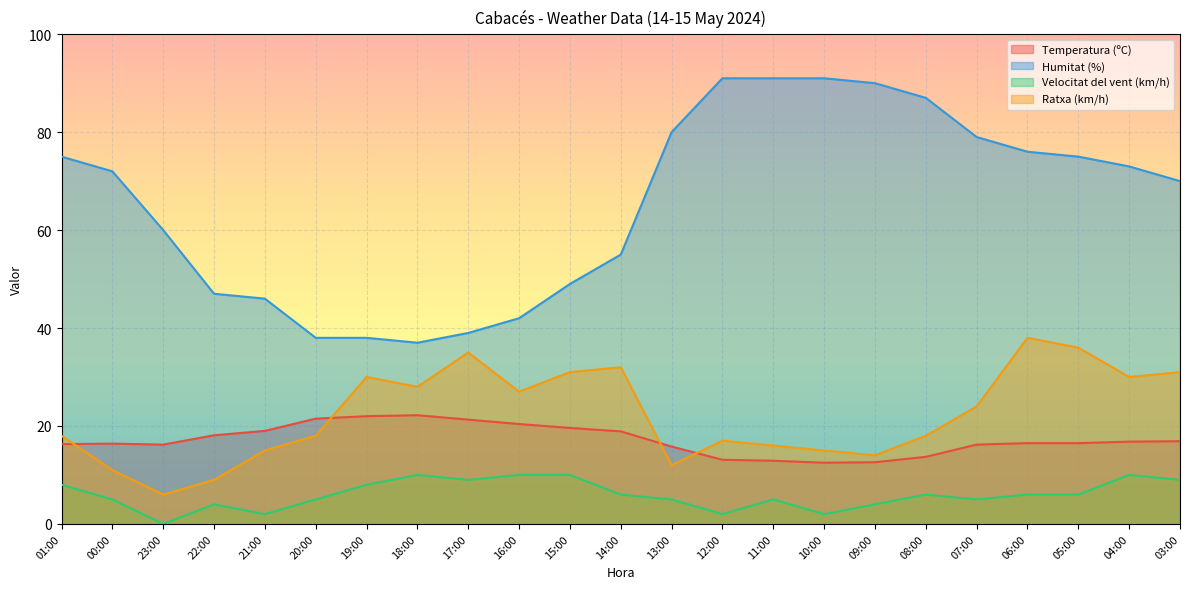

How many values in the Temperatura (ºC) series exceed 16?

17